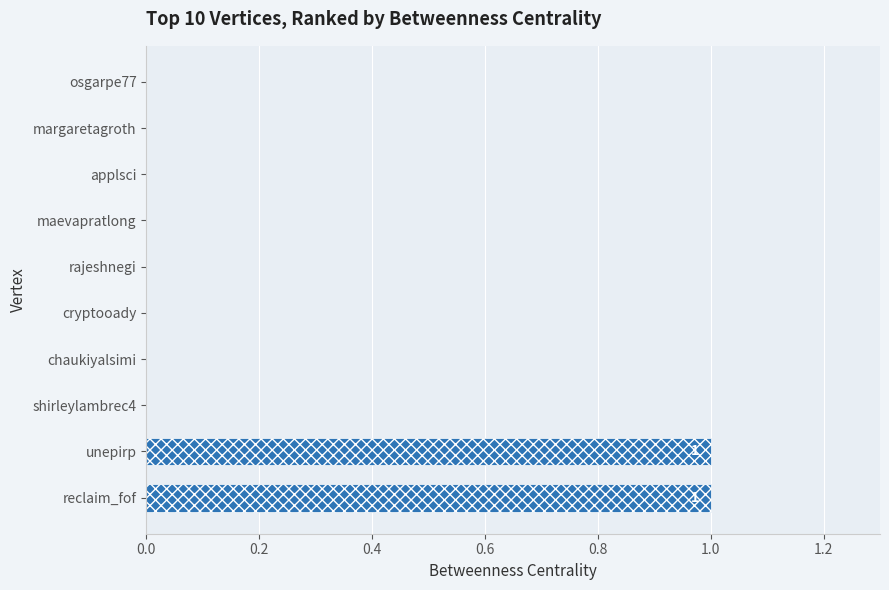

Does the chart contain stacked bars?

No